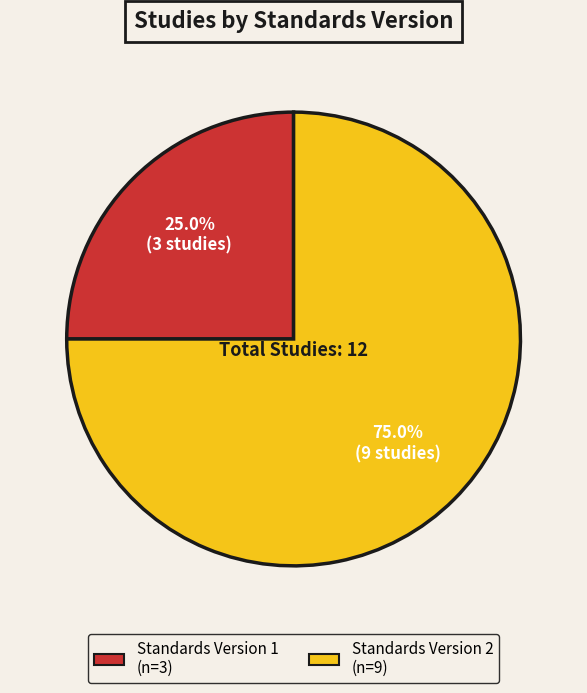

Does any single category account for the majority?

Yes